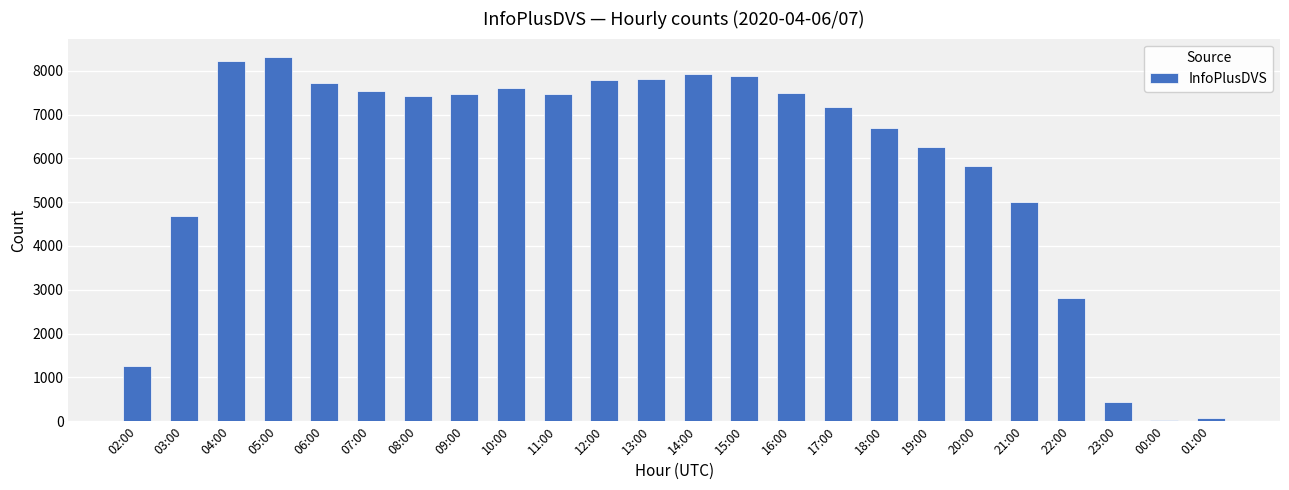

What is the change in value from 09:00 to 15:00?

+421